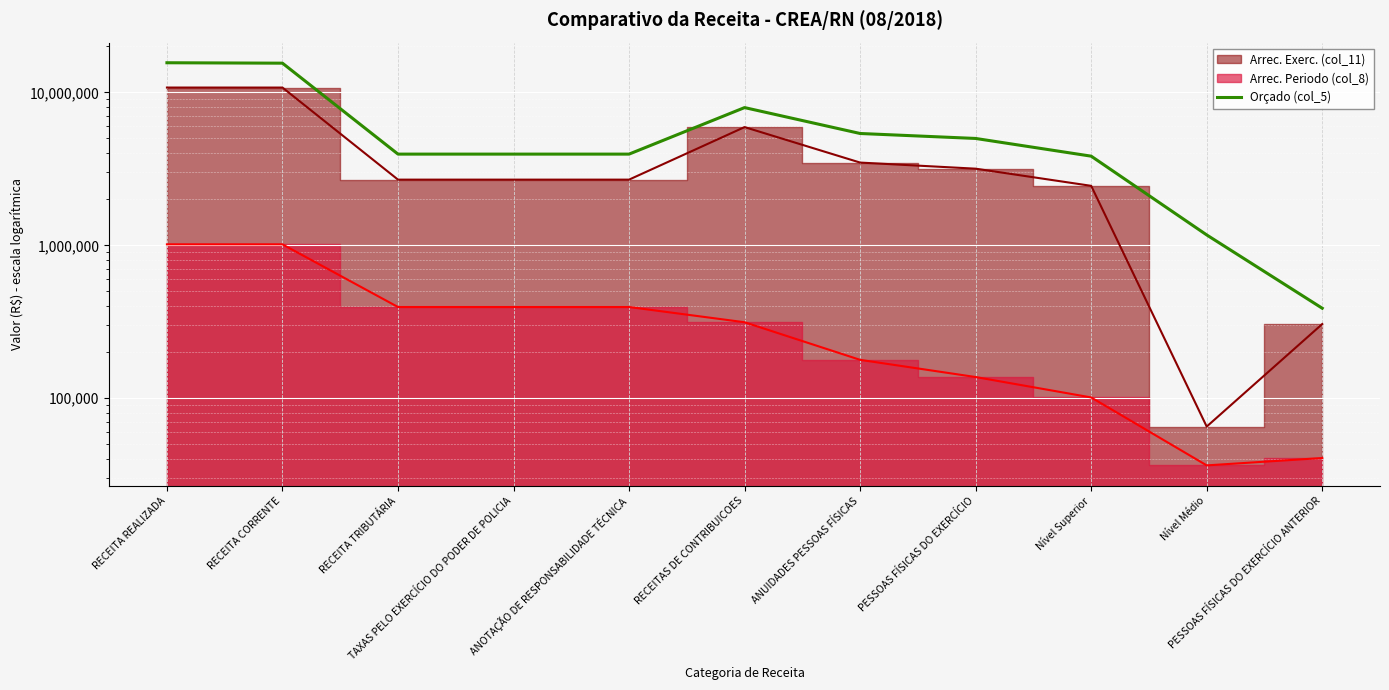

What position from the left is TAXAS PELO EXERCÍCIO DO PODER DE POLICIA?

4